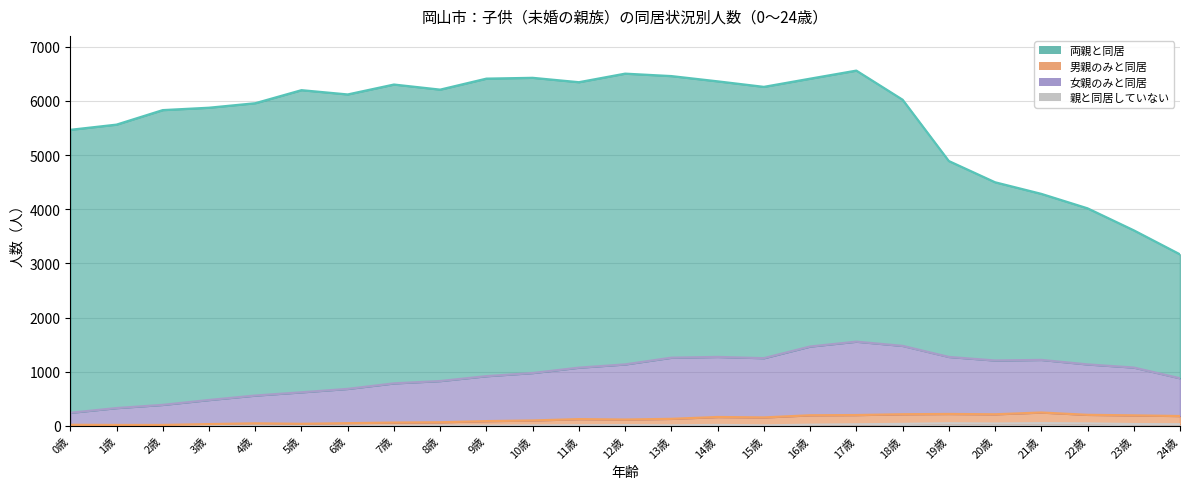

At how many categories does at least one series exceed 57?

25